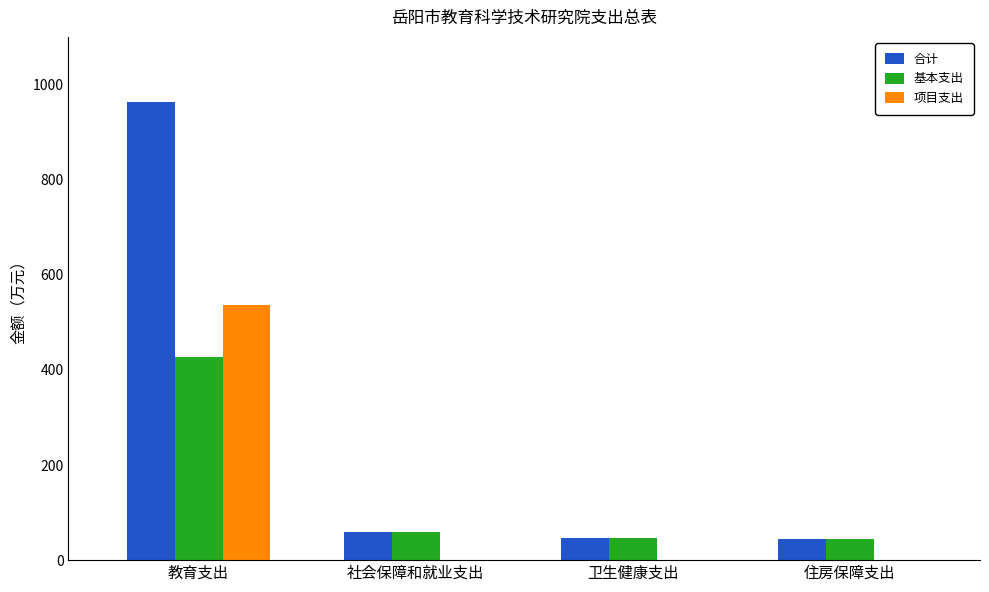

What is the total value across all series at 社会保障和就业支出?

119.1